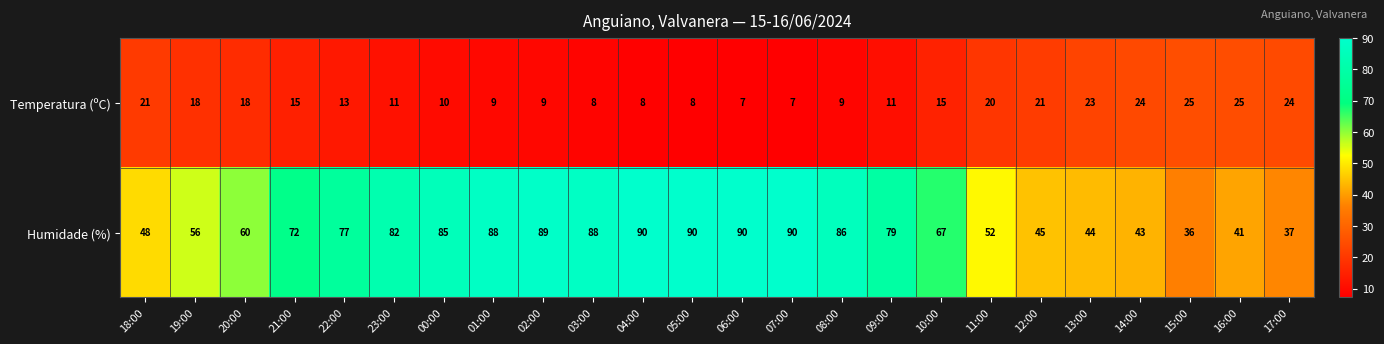

What is the average value of the Temperatura (ºC) series?

15